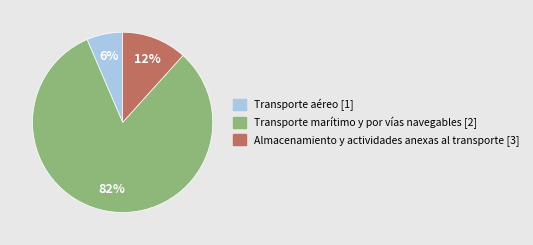

How many slices are in this pie chart?

3